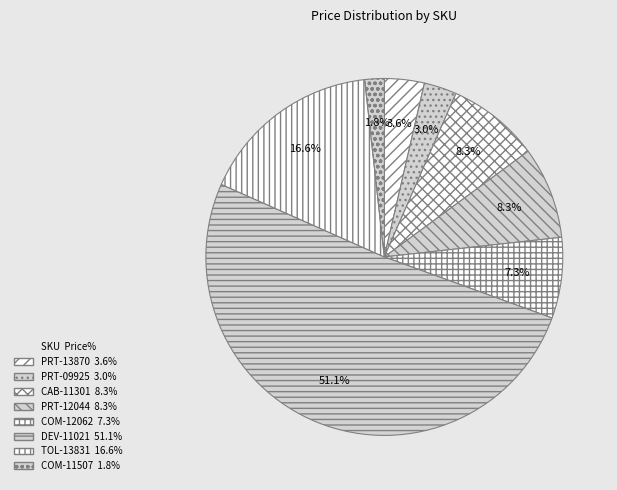

To the nearest percent, what is the difference between the CAB-11301 and TOL-13831 slice percentages?

8%